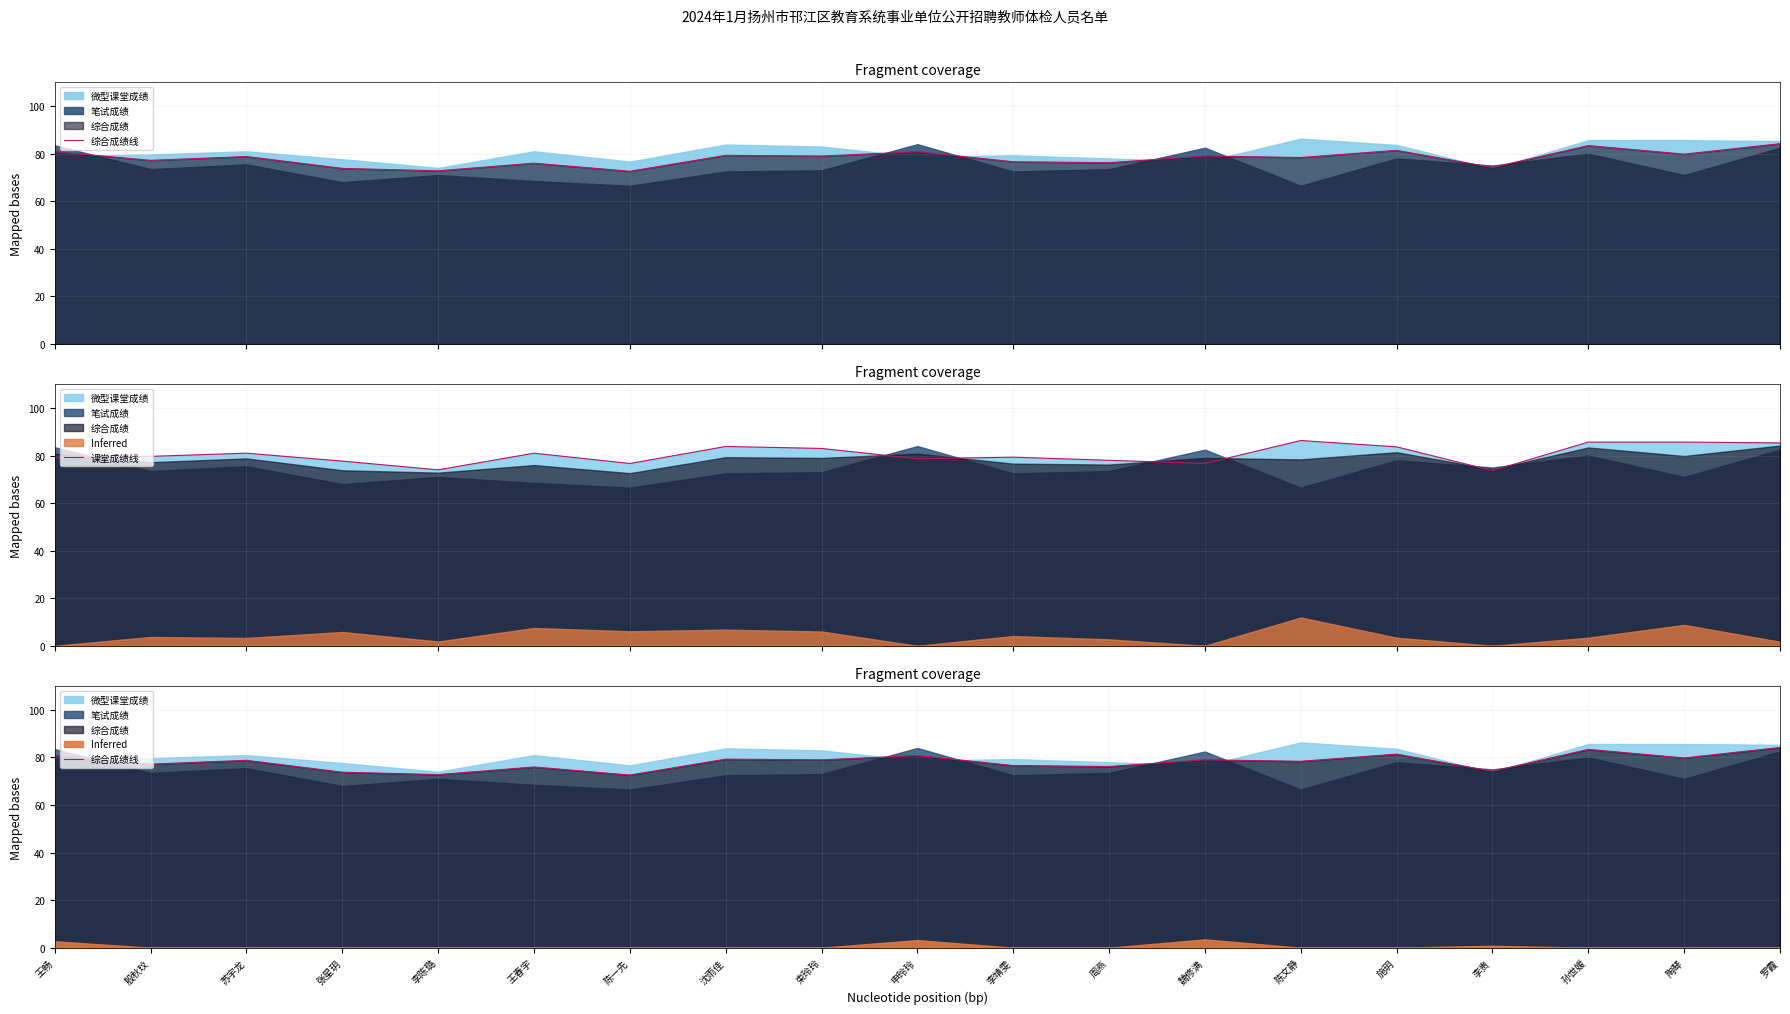

Where is the first local maximum for 课堂成绩线?

苏宇龙